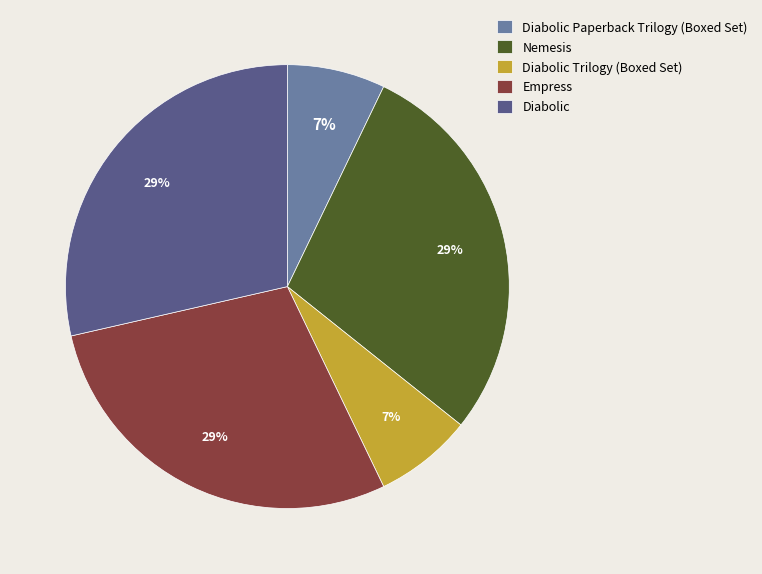

Is it true that Diabolic is 29% of the pie?

True